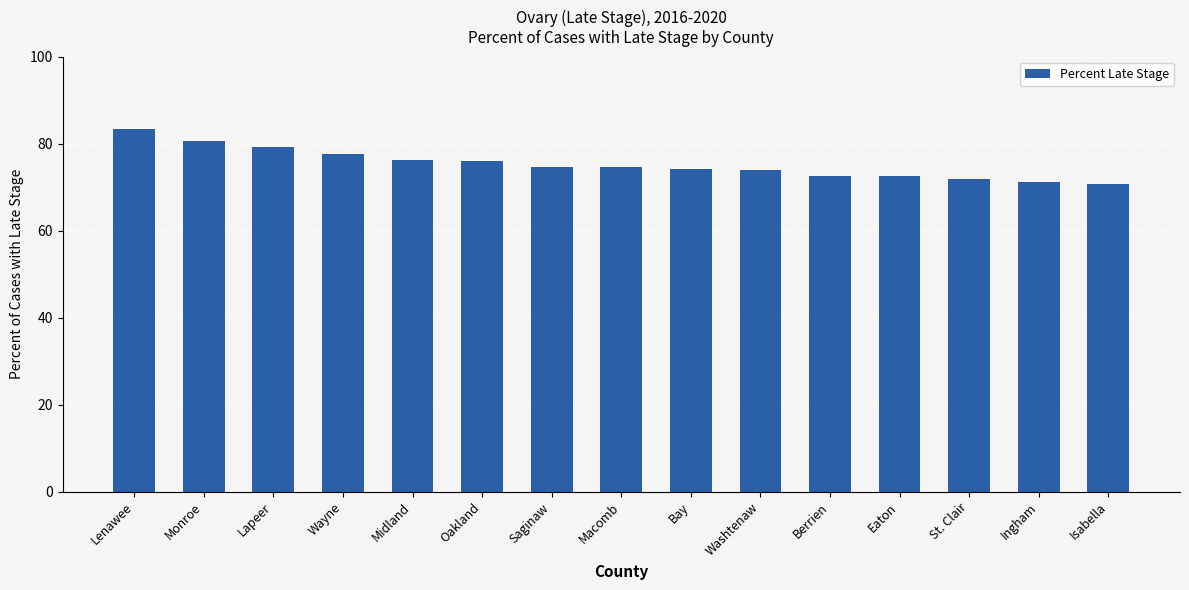

What is the value of the 4th bar from the left?

77.6